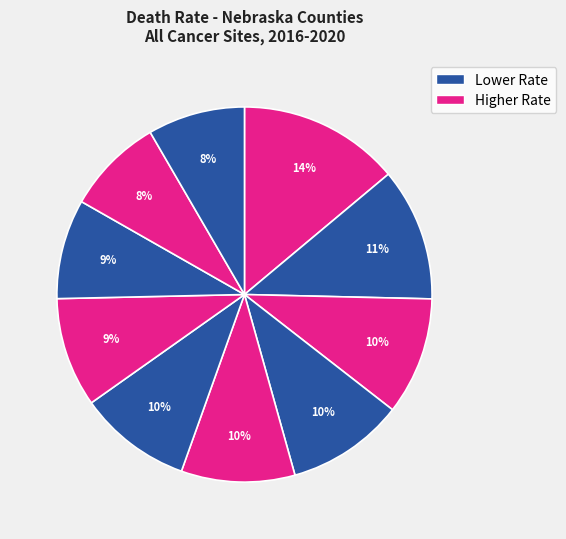

How many slices are in this pie chart?

10